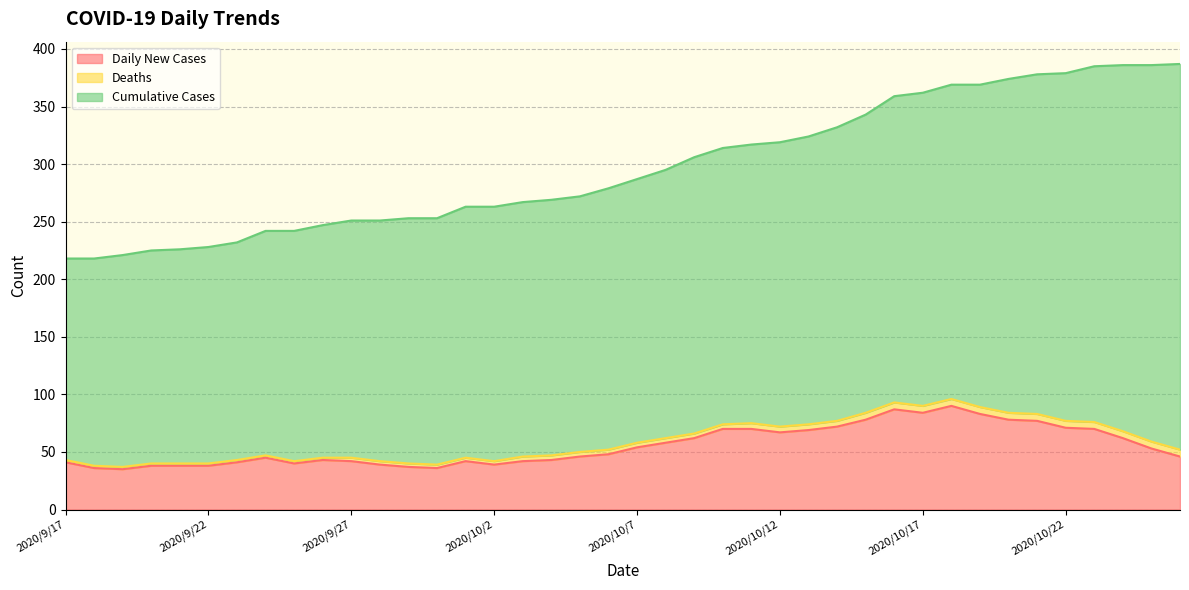

Which series has the largest range (max minus min)?

Cumulative Cases